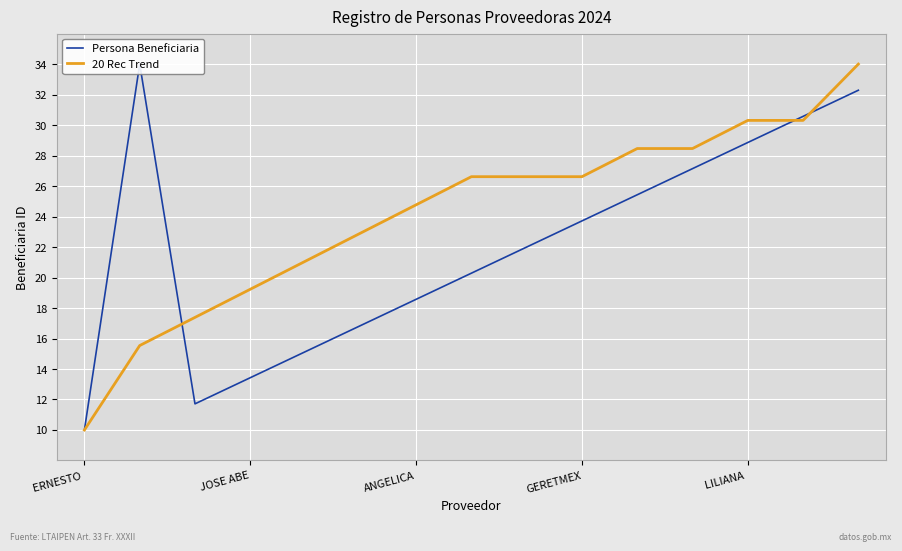

How many lines are shown in the chart?

2